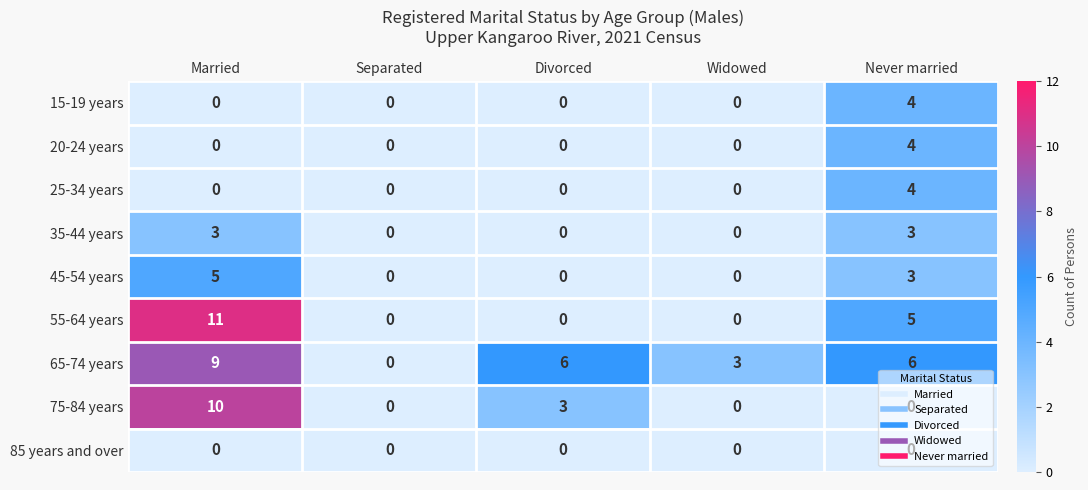

How many 20-24 years values are between 0 and 1?

4